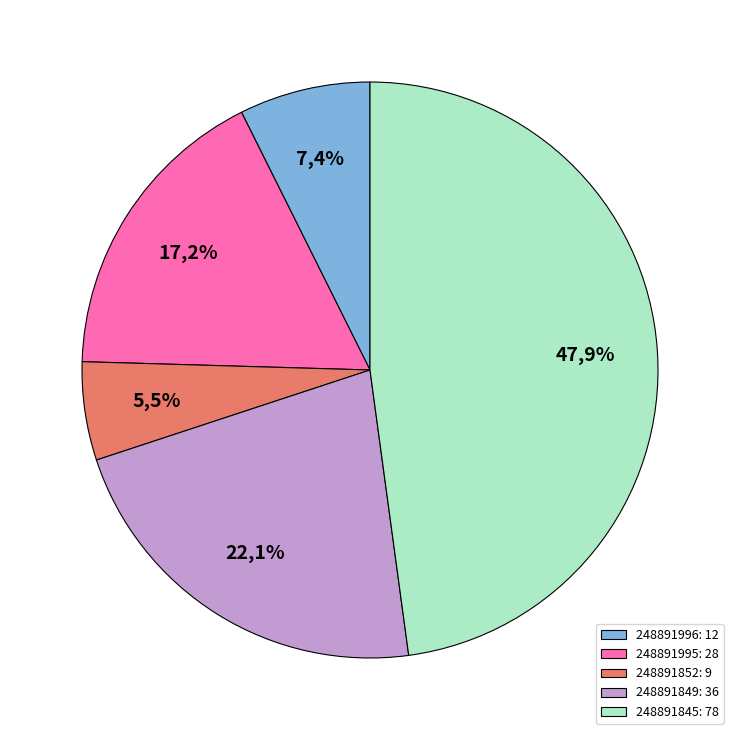

Count the number of slices in the pie.

5